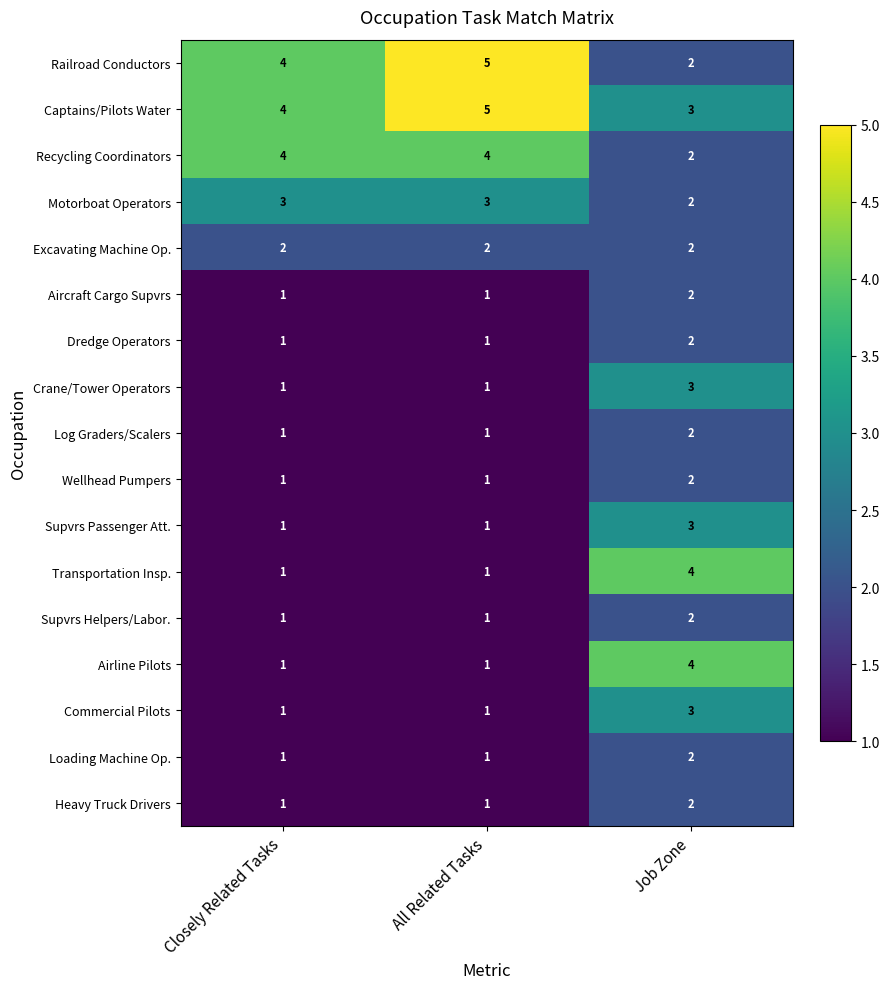

What is the total value across all series at Job Zone?

42